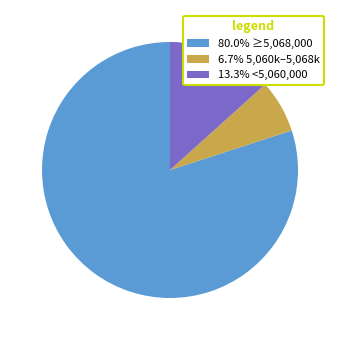

Approximately how many times larger is the value at 13.3% <5,060,000 compared to 6.7% 5,060k–5,068k?

2.0